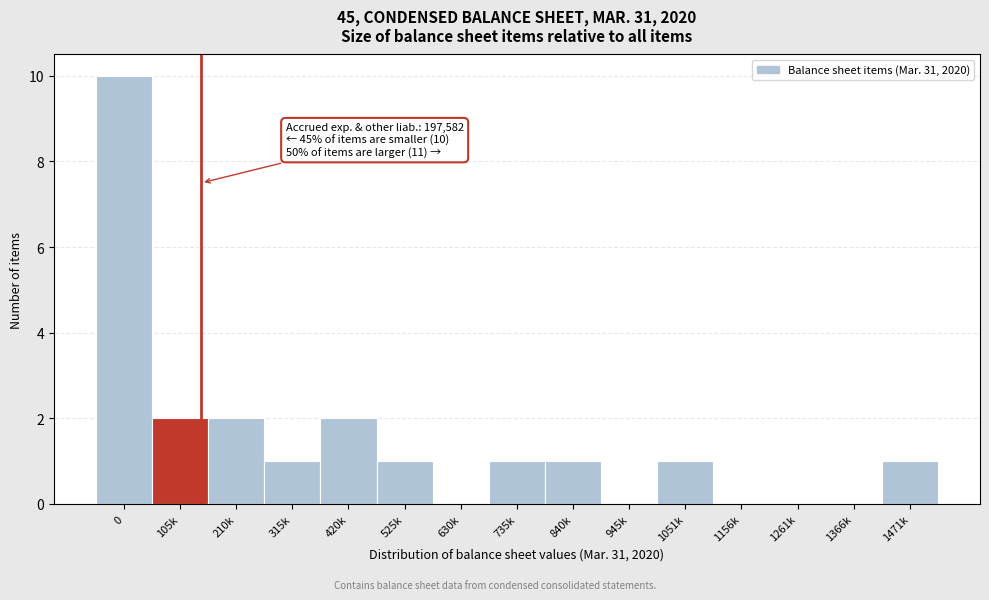

Reading right to left, extract all data points from this chart.

1471k=1	1366k=0	1261k=0	1156k=0	1051k=1	945k=0	840k=1	735k=1	630k=0	525k=1	420k=2	315k=1	210k=2	105k=2	0=10